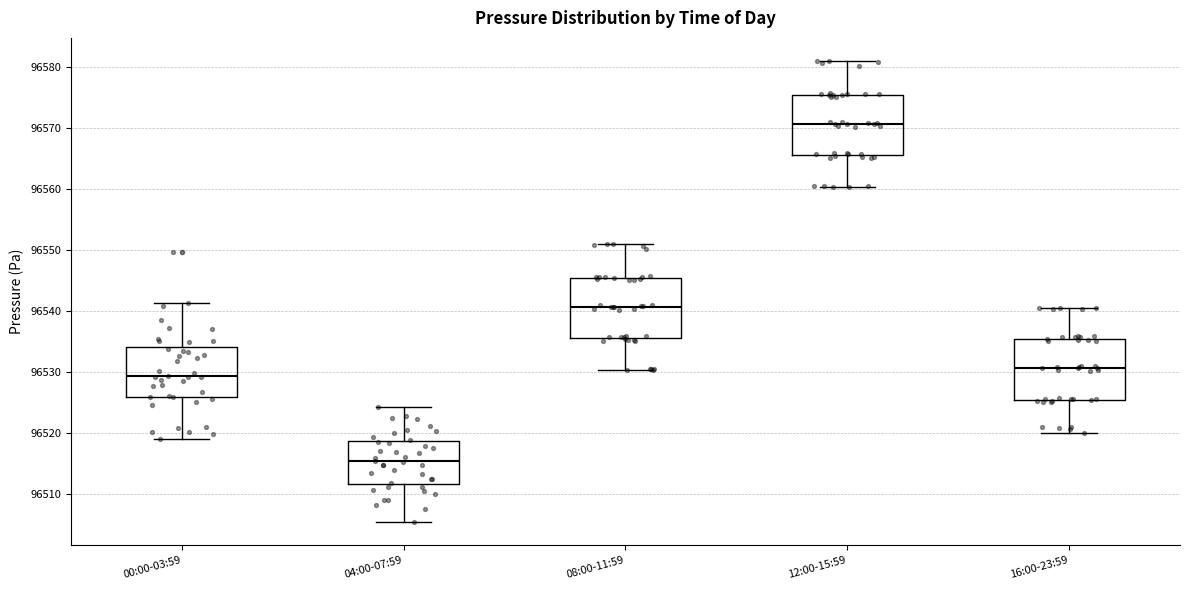

Reading left to right, read every box against the y-axis: the position of its median line, the range the box covers, and the ends of its whiskers. The values are not printed on the chart, so give them approximately, as read against the axis.

00:00-03:59: median 96529, box 96526 to 96534, whiskers 96519 to 96541
04:00-07:59: median 96515, box 96512 to 96519, whiskers 96505 to 96524
08:00-11:59: median 96541, box 96536 to 96545, whiskers 96530 to 96551
12:00-15:59: median 96571, box 96566 to 96575, whiskers 96560 to 96581
16:00-23:59: median 96531, box 96525 to 96535, whiskers 96520 to 96541